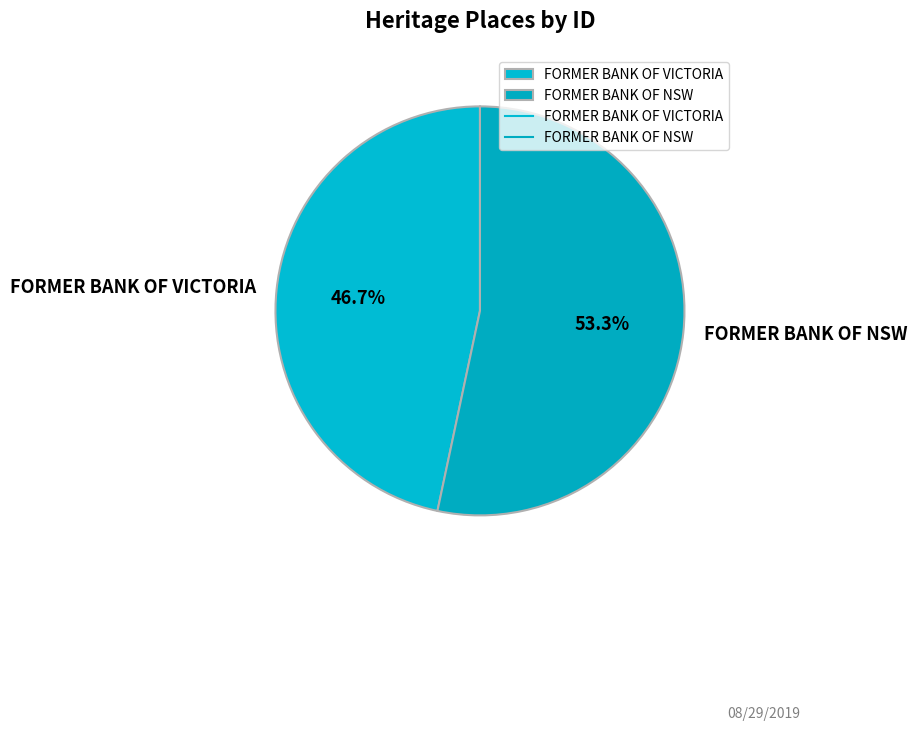

How many slices are in this pie chart?

2